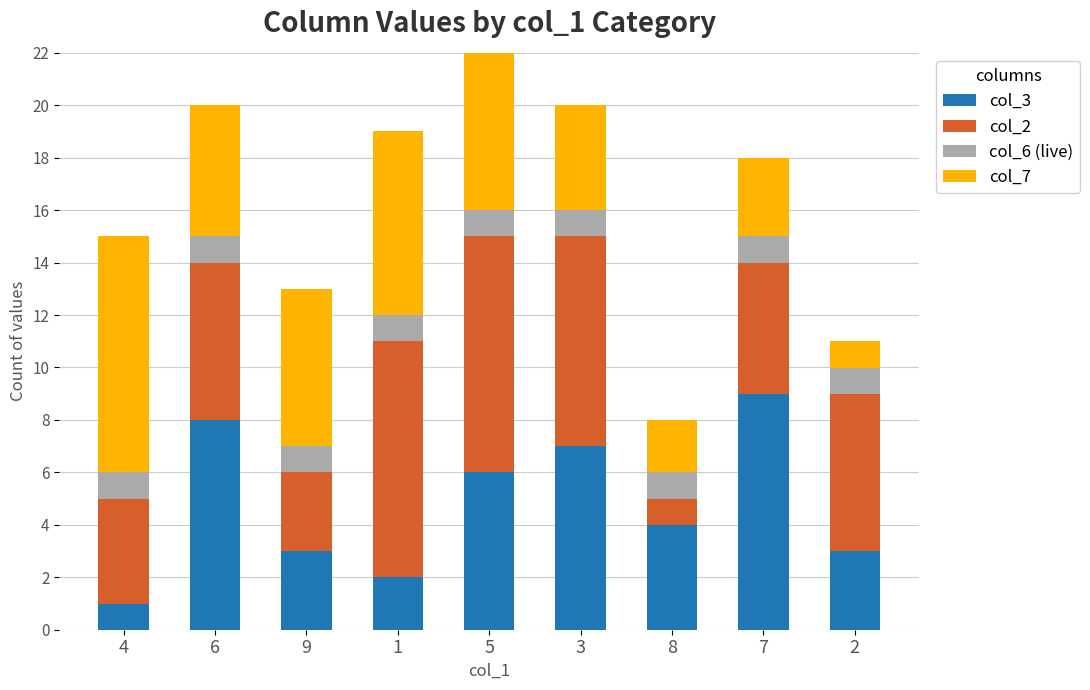

What is the maximum value shown in the chart?

9